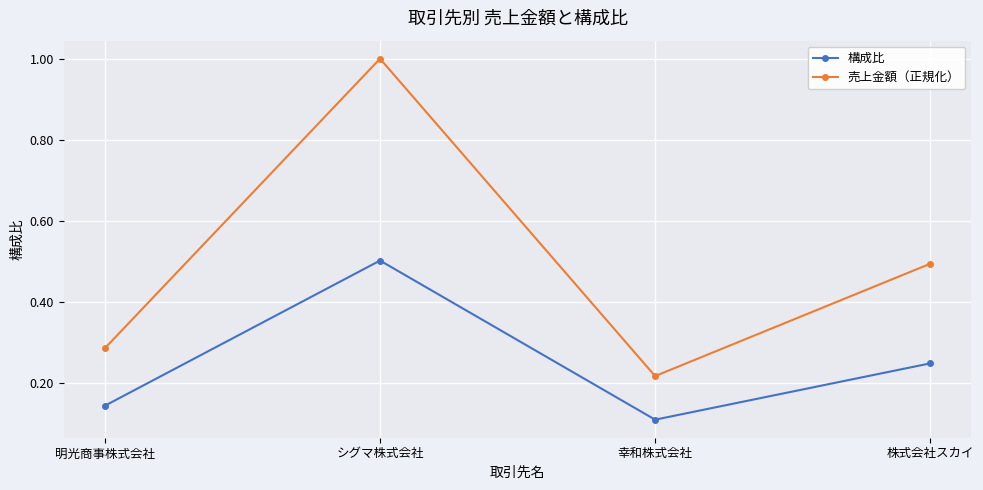

At which label is 構成比 closest to 0?

幸和株式会社